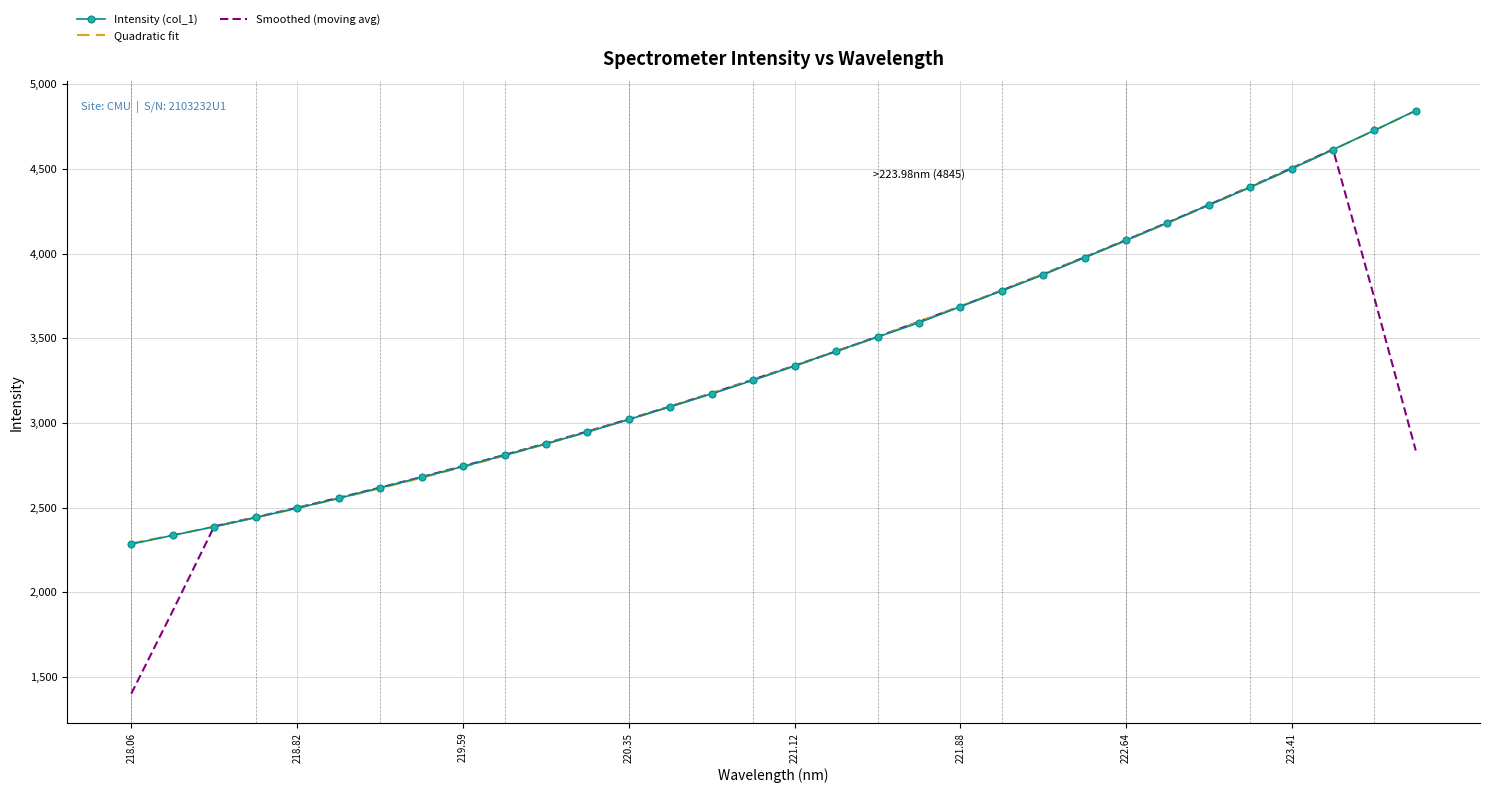

Is the value of Smoothed (moving avg) at 220.35 greater than the value of Intensity (col_1) at 218.82?

Yes